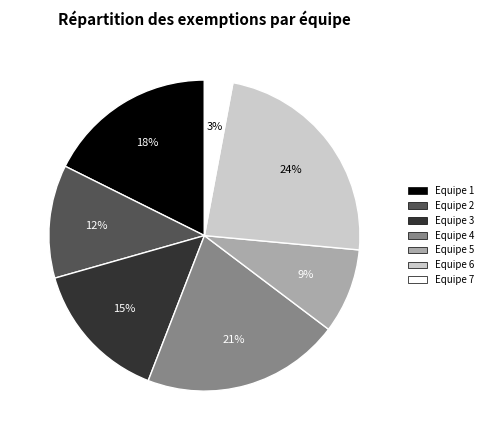

How many slices are in this pie chart?

7